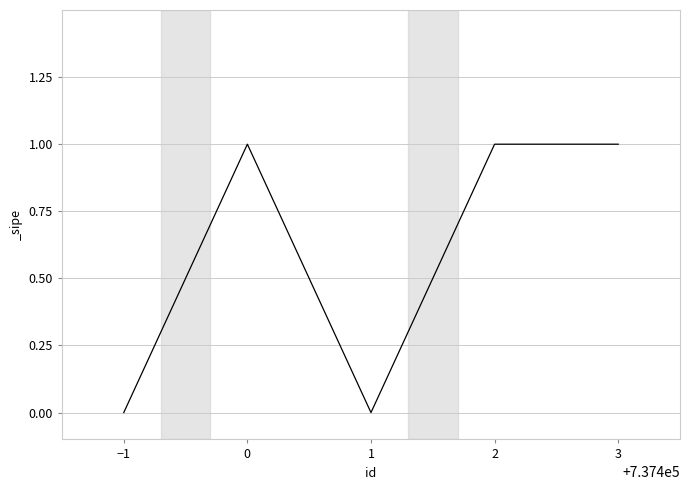

True or false: the data has more than 2 interior local peaks.

False